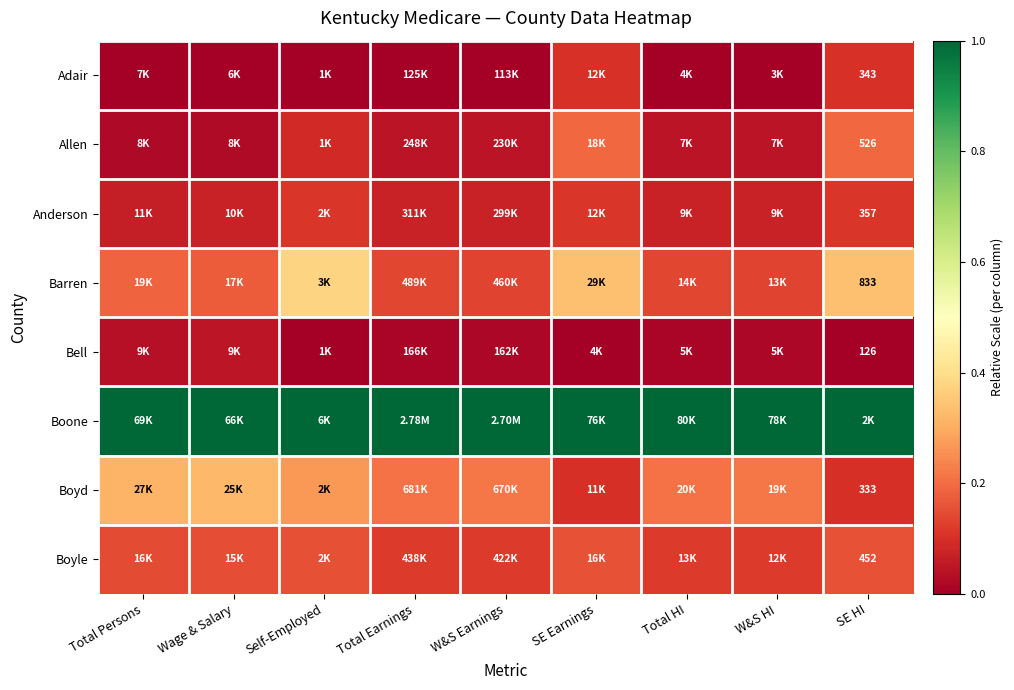

At which label is Boyd closest to 0?

SE HI